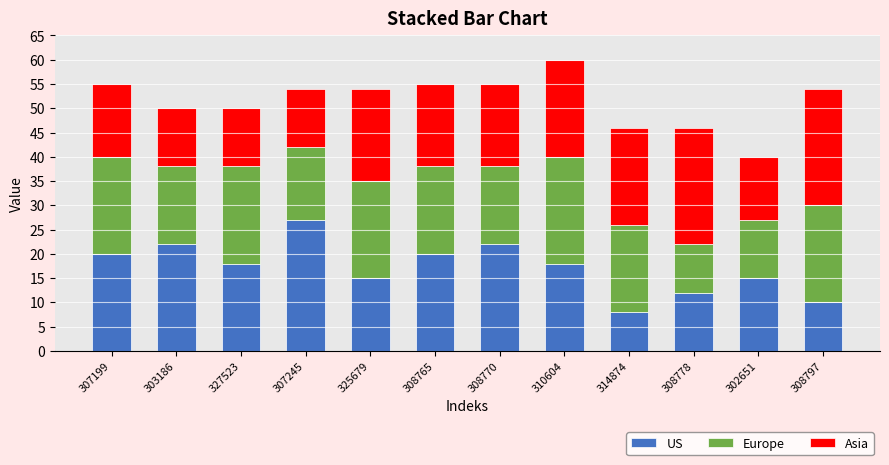

What is the average value of the US series?

17